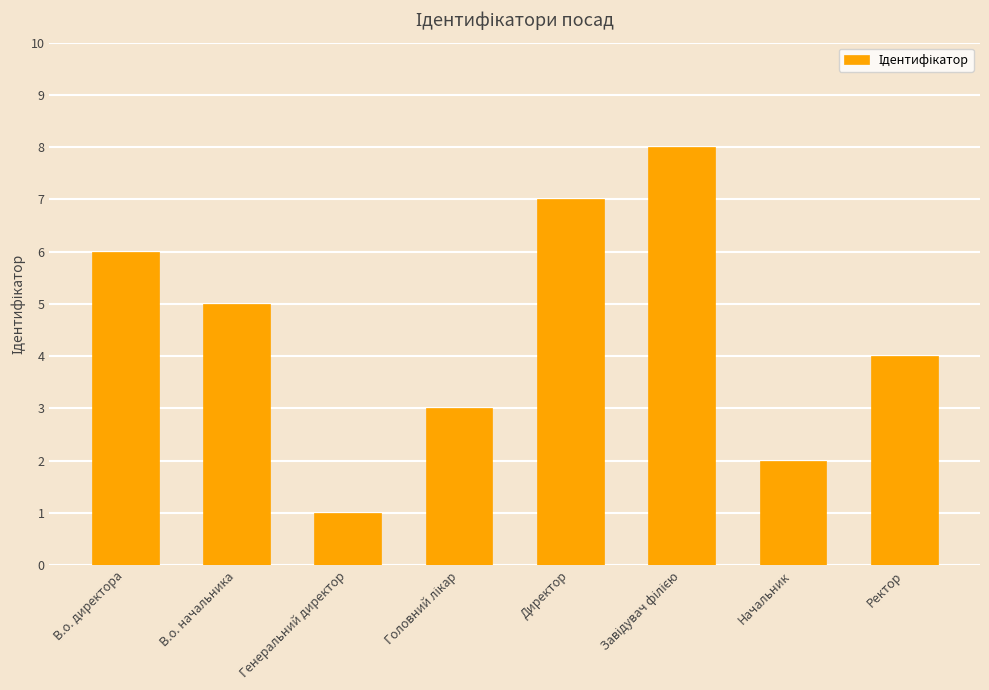

Is it true that the value at Генеральний директор is 1?

True